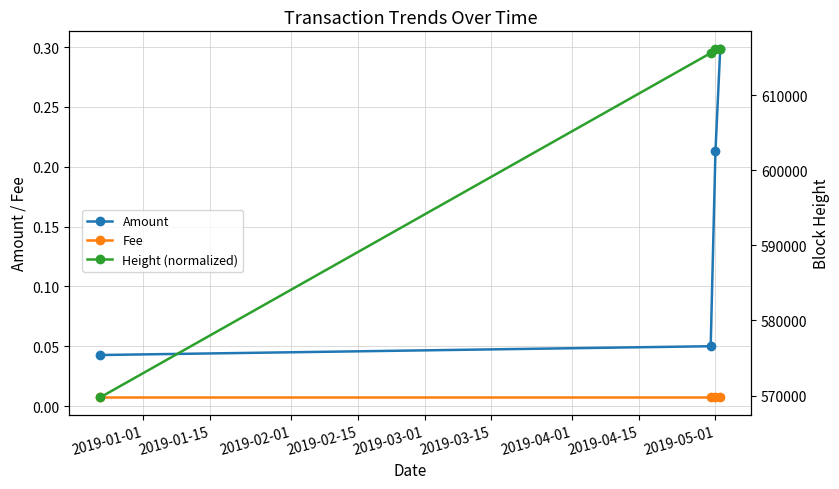

How many Amount values are between 0 and 1?

4